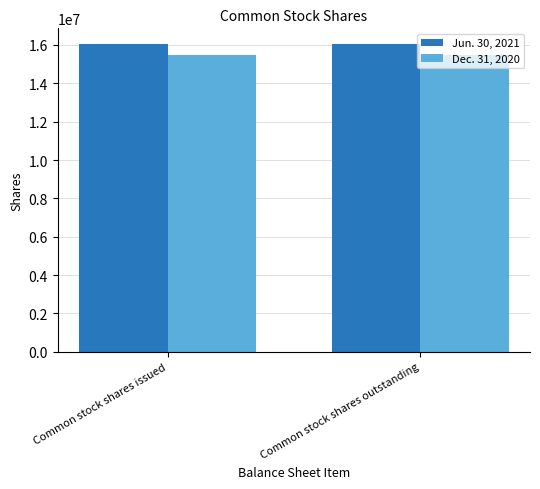

What is the lowest value of the Dec. 31, 2020 series?

15475504